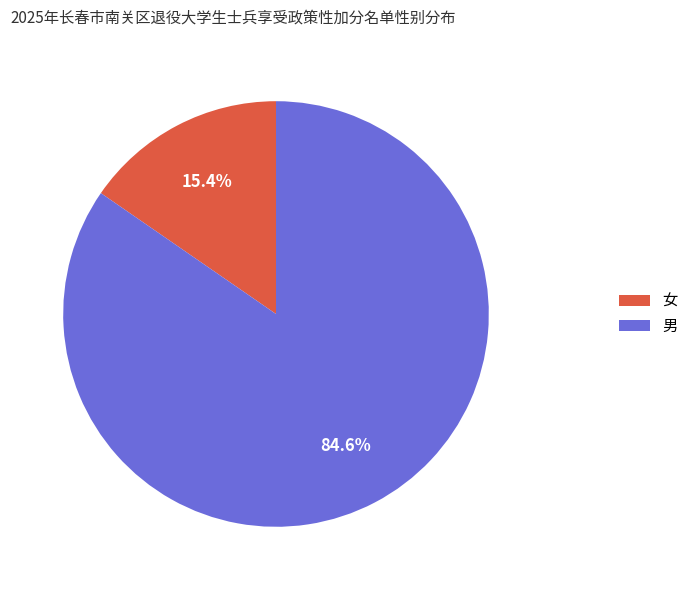

To the nearest percent, what portion does 男 represent?

85%